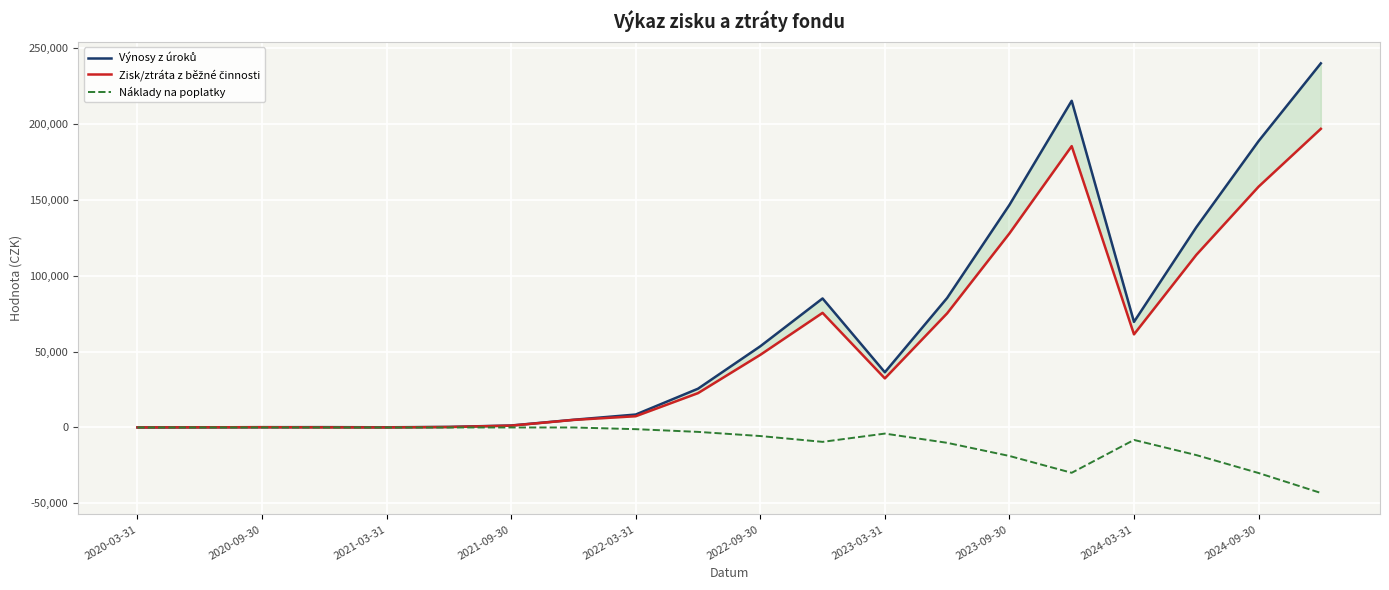

Reading right to left, transcribe all the data shown in this chart.

Výnosy z úroků: 239839.0	188590.7	131842.8	69548.9	215159.5	146573.7	85294.6	36360.5	84981.1	53475.3	25531.2	8522.5	5059.6	1295.0	372.9	114.4	214.9	179.3	98.5	28.1
Zisk/ztráta z běžné činnosti: 196706.0	158586.3	113655.6	61334.7	185305.6	127804.5	75181.3	32325.1	75497.4	47833.1	22623.9	7402.3	4969.7	1205.0	282.9	24.5	58.1	179.3	98.5	28.1
Náklady na poplatky: -43134.0	-30004.4	-18187.1	-8214.2	-29853.9	-18769.2	-10113.3	-4035.4	-9483.7	-5642.2	-2907.3	-1120.3	0.0	0.0	0.0	0.0	0.0	0.0	0.0	0.0